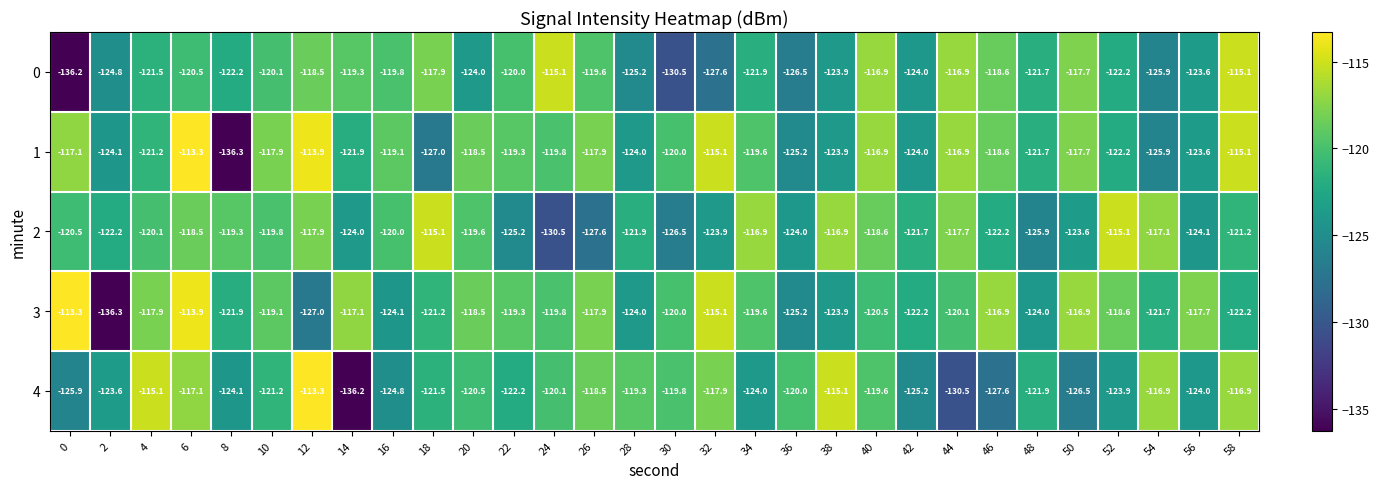

What is the total value across all series at 10?

-598.1